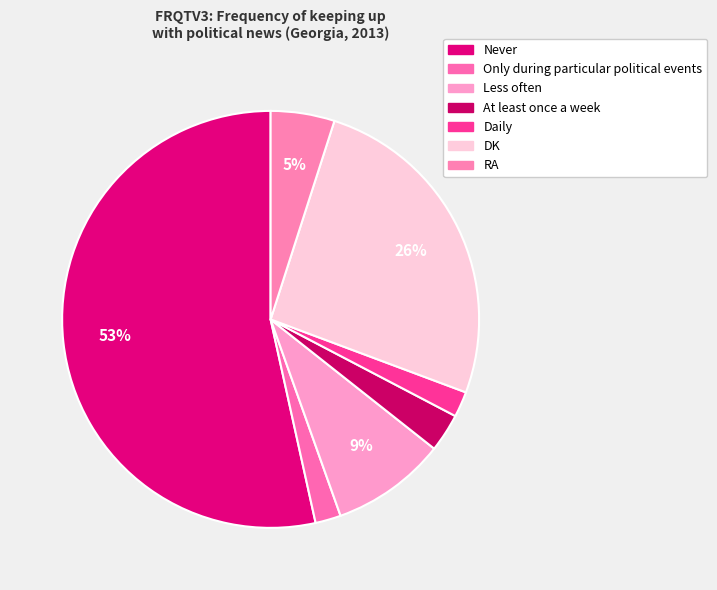

How many slices are in this pie chart?

7